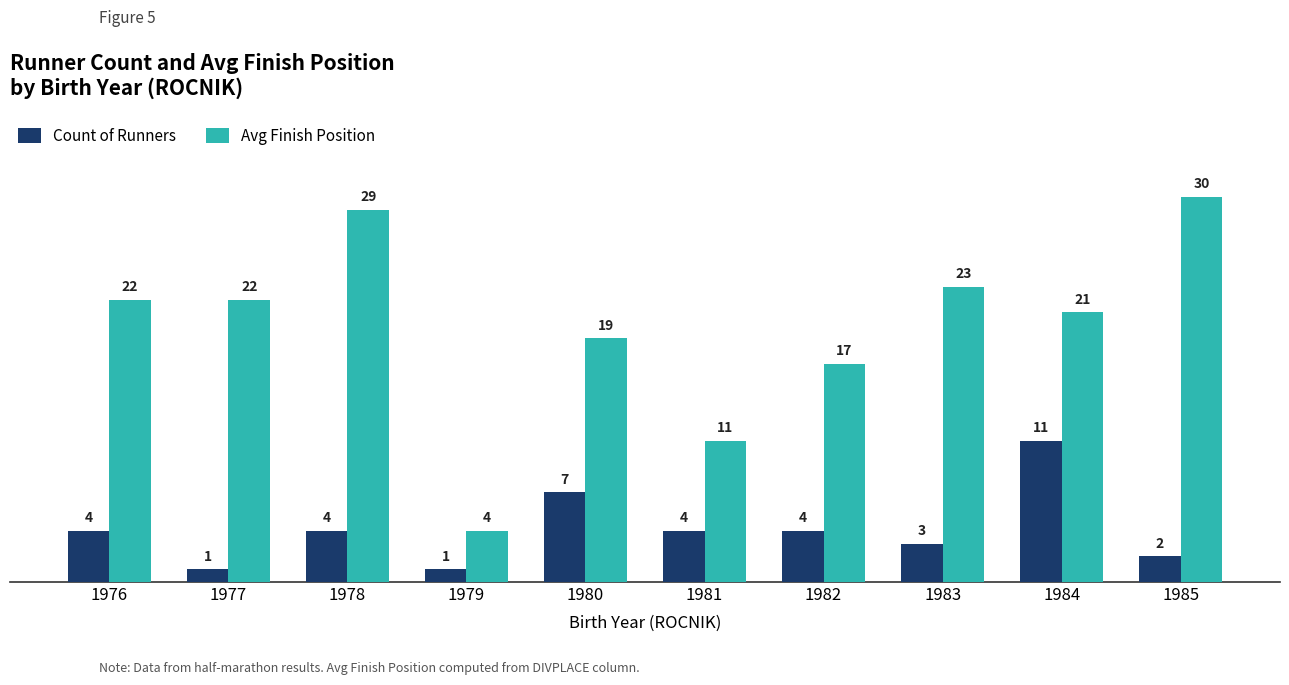

Reading left to right, what are all the values shown in this chart?

Count of Runners: 4	1	4	1	7	4	4	3	11	2
Avg Finish Position: 22	22	29	4	19	11	17	23	21	30